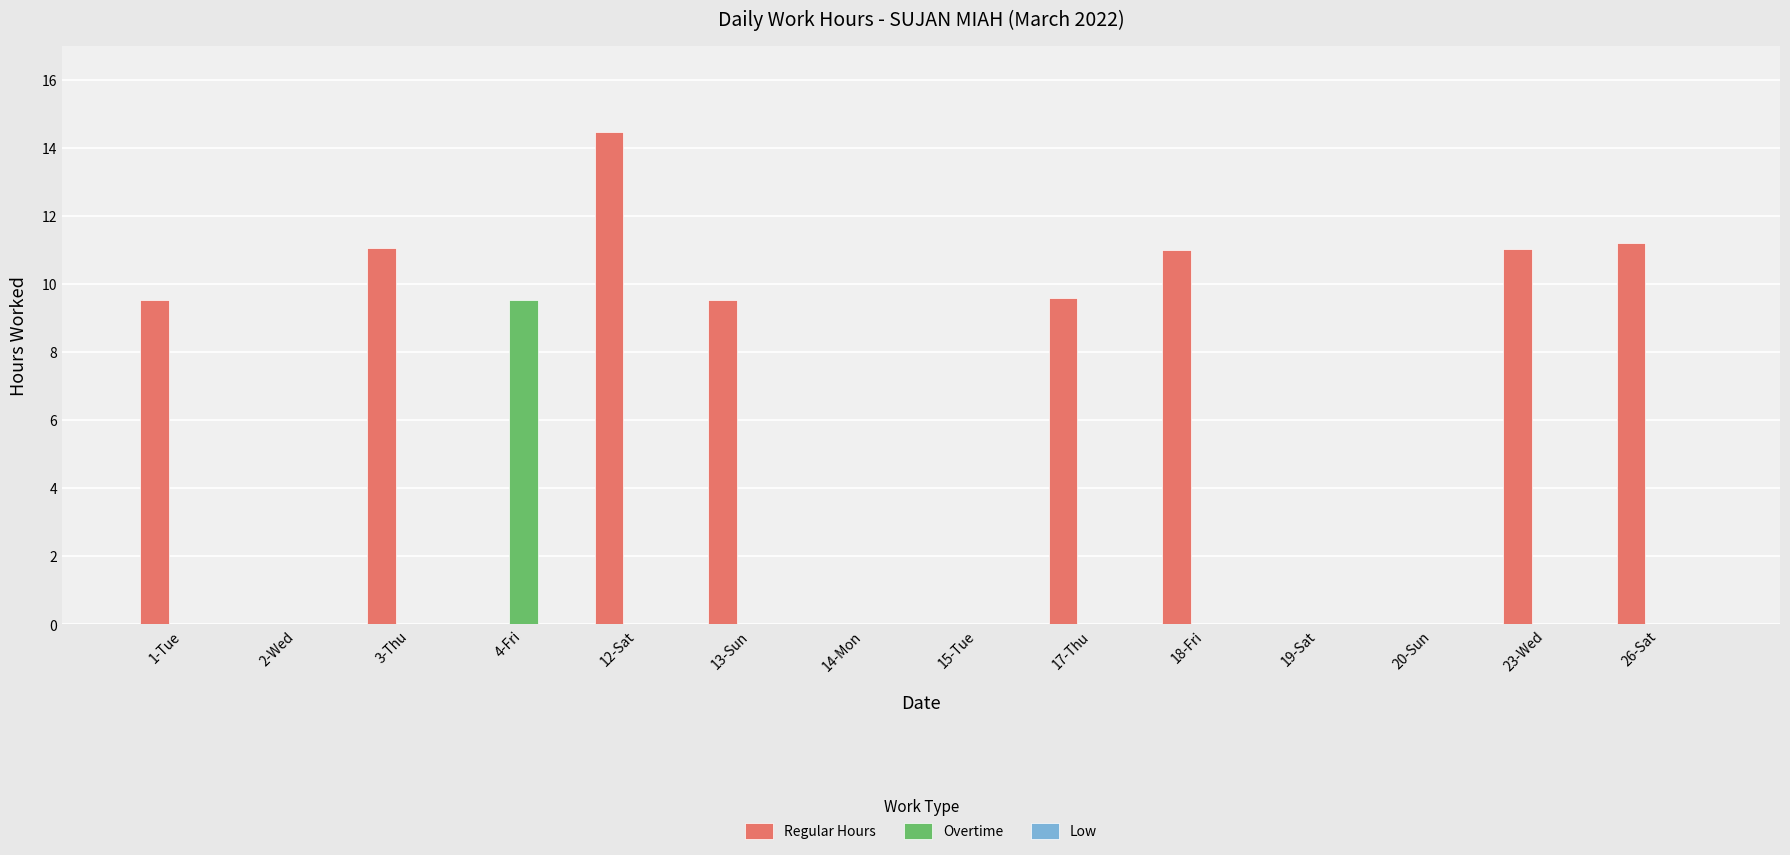

Between 13-Sun and 14-Mon, which series saw the biggest shift?

Regular Hours